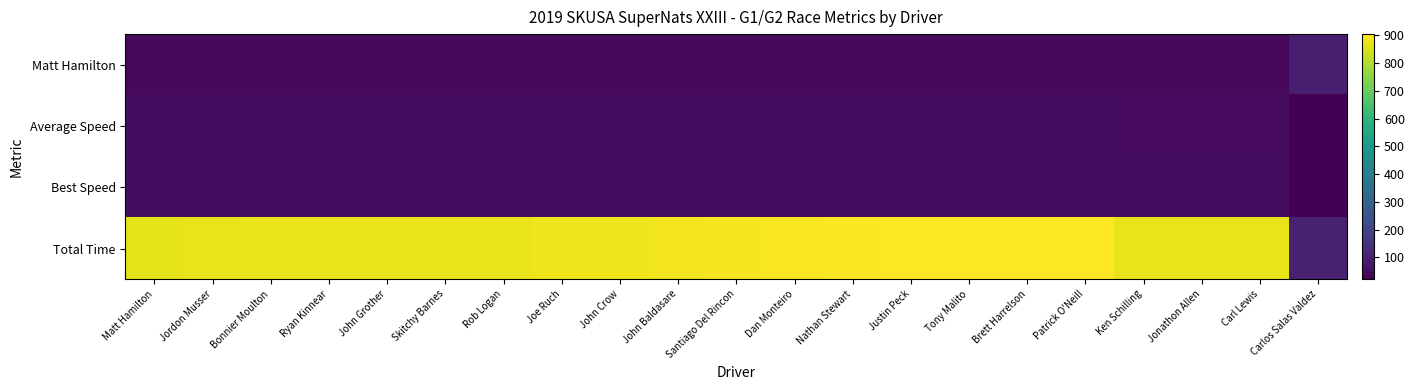

Between Joe Ruch and John Crow, which is larger?

John Crow